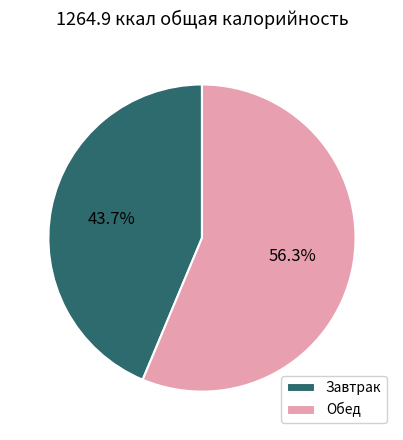

To the nearest percent, what is the average slice percentage?

50%